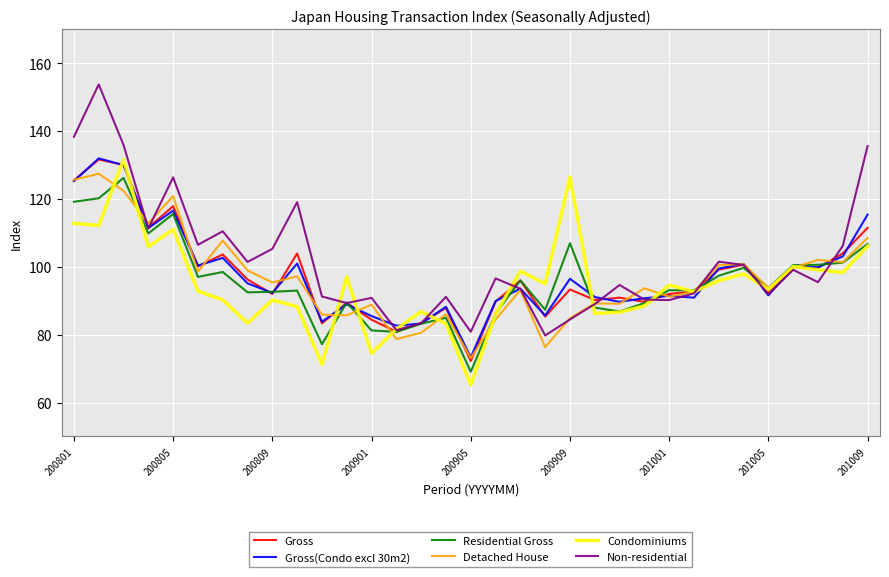

What is the lowest value of the Detached House series?

73.1